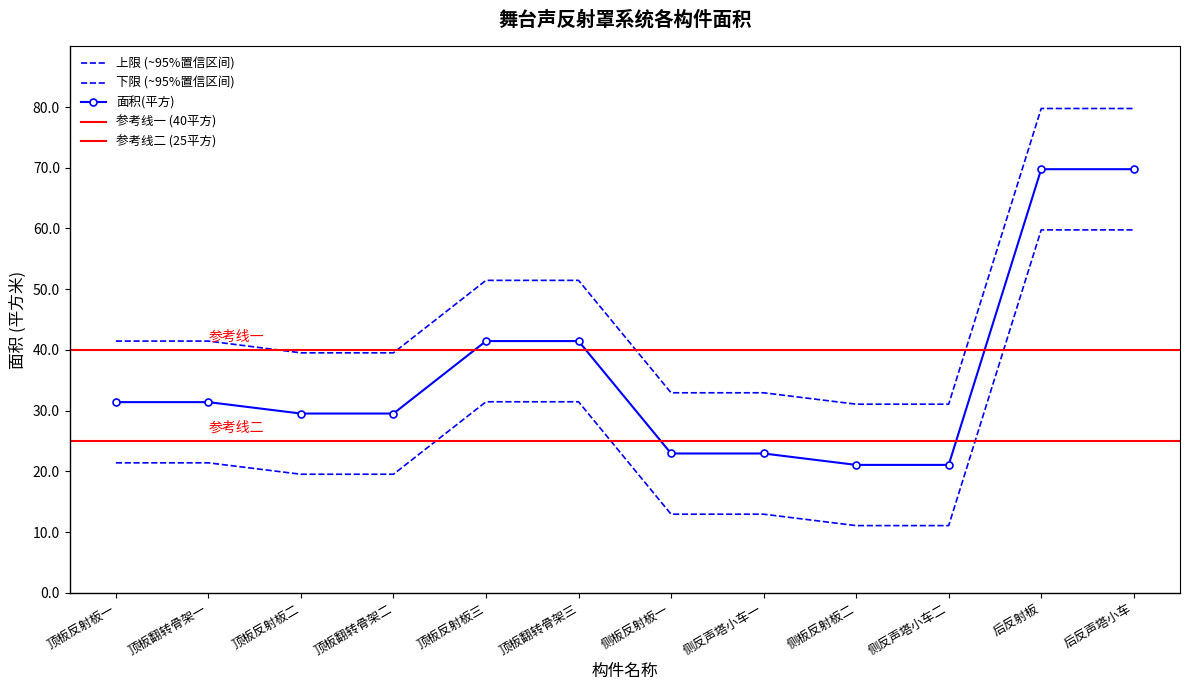

What is the approximate value at 顶板反射板二?

19.5